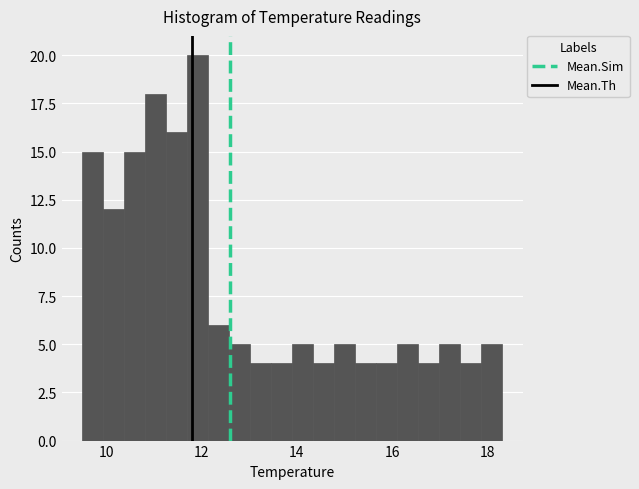

Around what value on the x-axis is the tallest bar? Give the approximate position of its centre, as read against the axis.

12.0